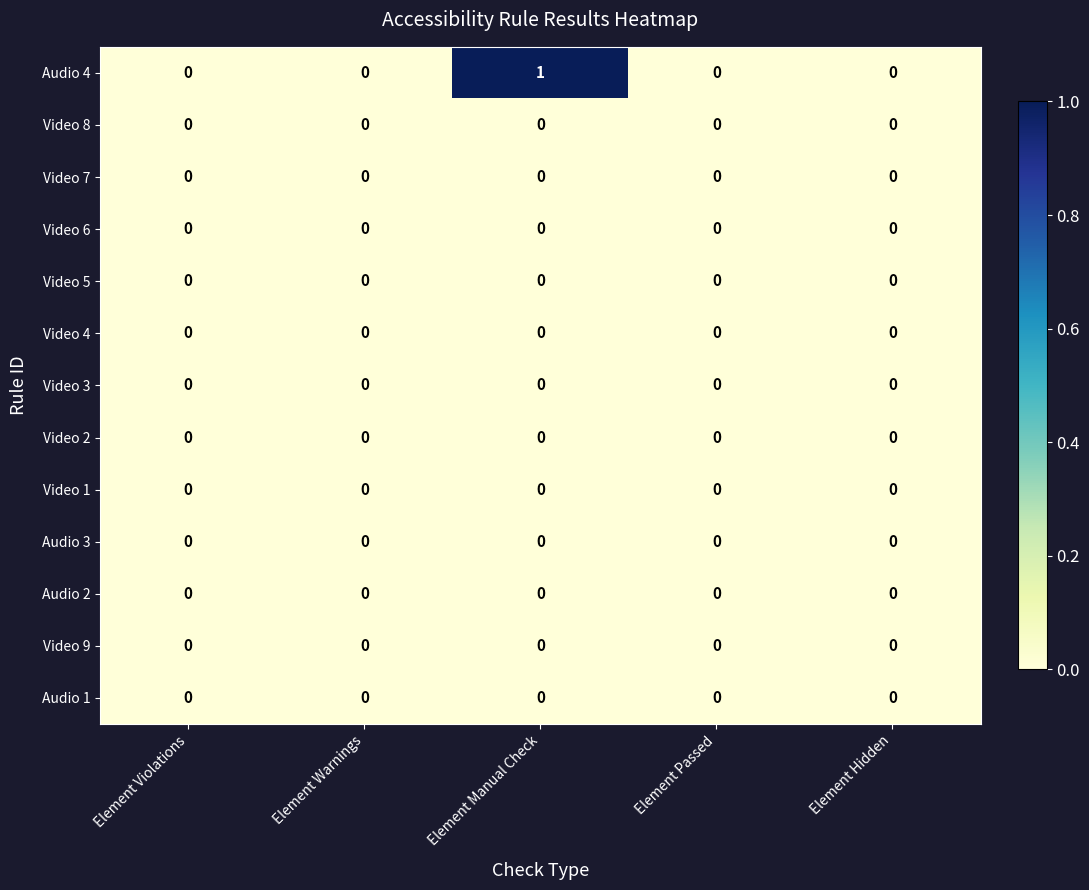

Which series has the largest total across all categories?

Audio 4